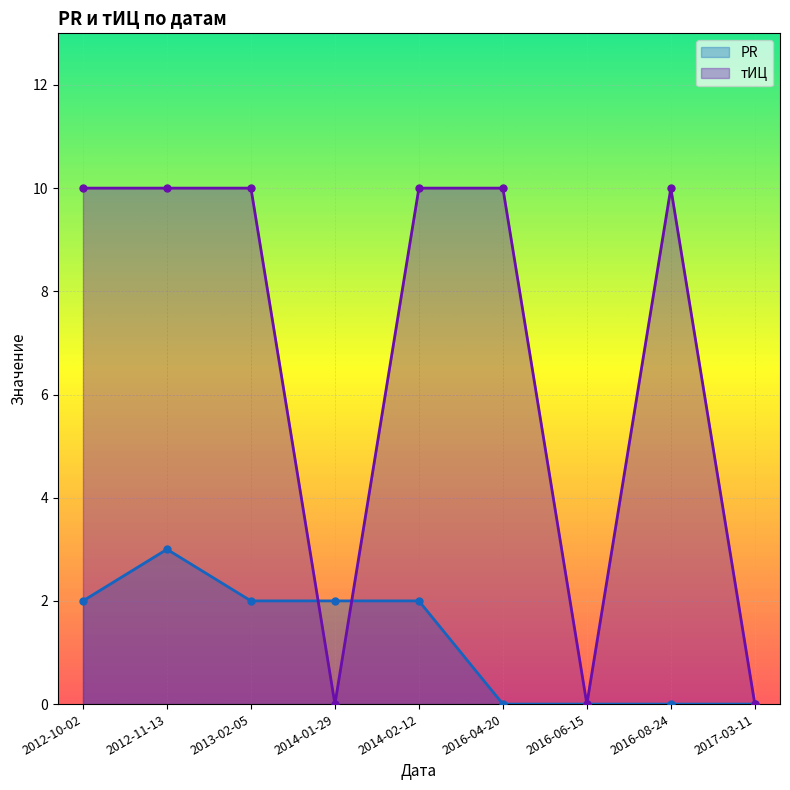

What are all the series names shown in the legend?

PR, тИЦ